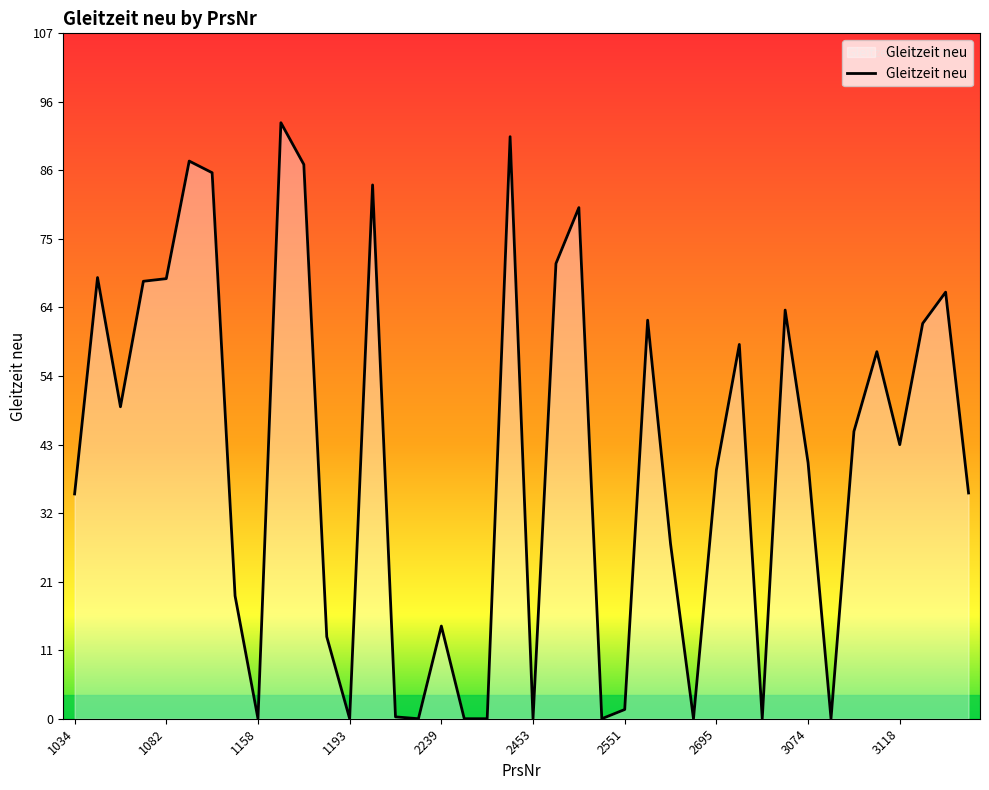

What is the greatest value displayed?

93.1